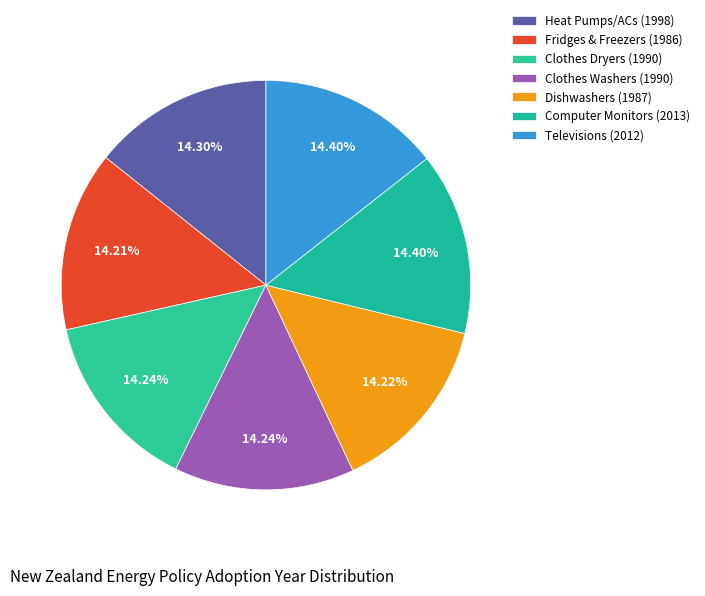

Count the number of slices in the pie.

7